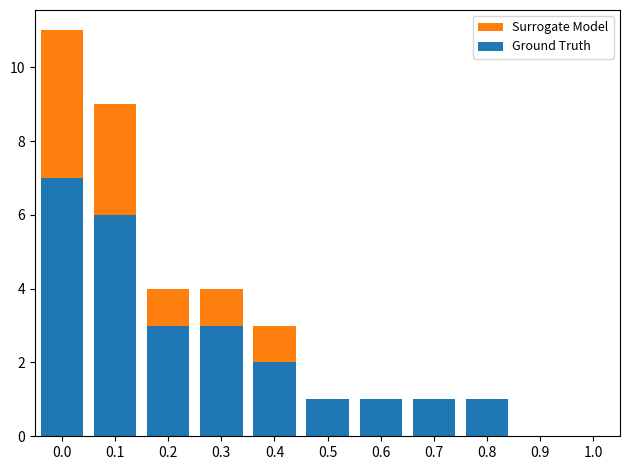

What is the value of the Surrogate Model bar at the 6th from the left?

1